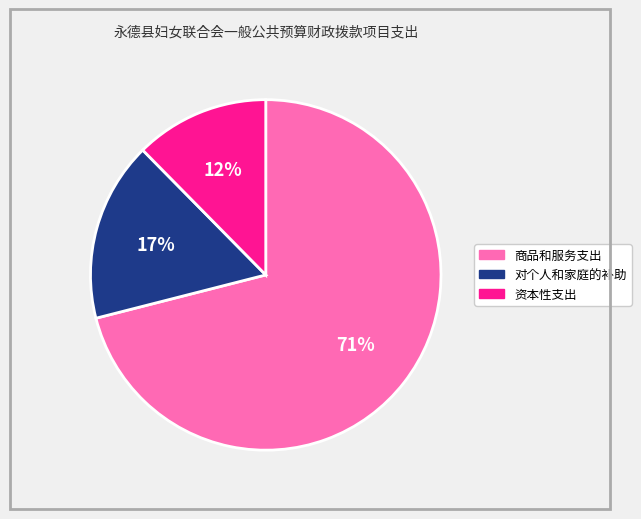

Rank the categories by value from highest to lowest.

商品和服务支出, 对个人和家庭的补助, 资本性支出